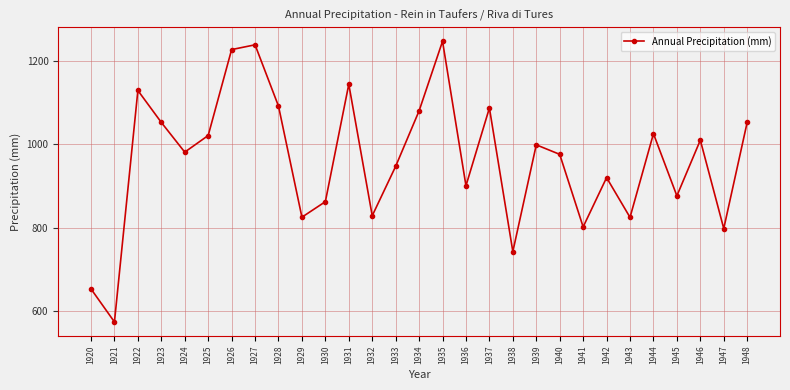

Read the value at 1943.

824.8